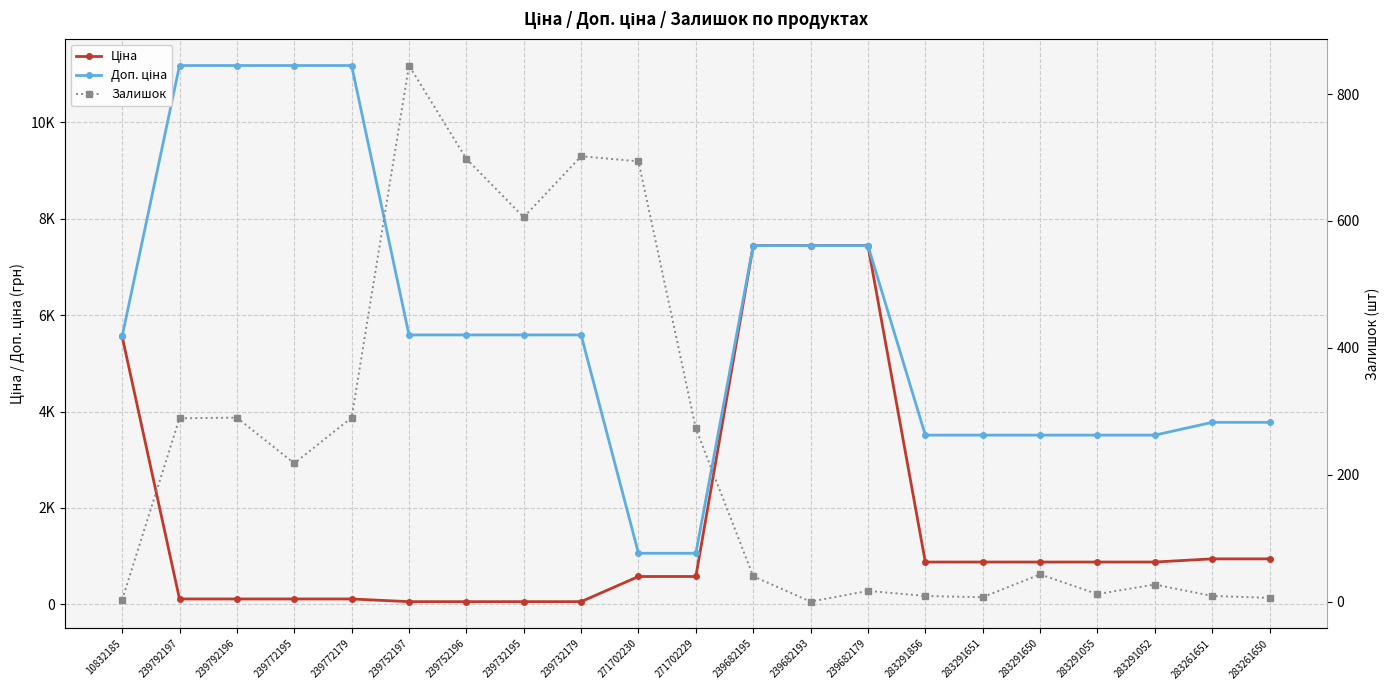

What is the label of the 16th point from the left?

283291651